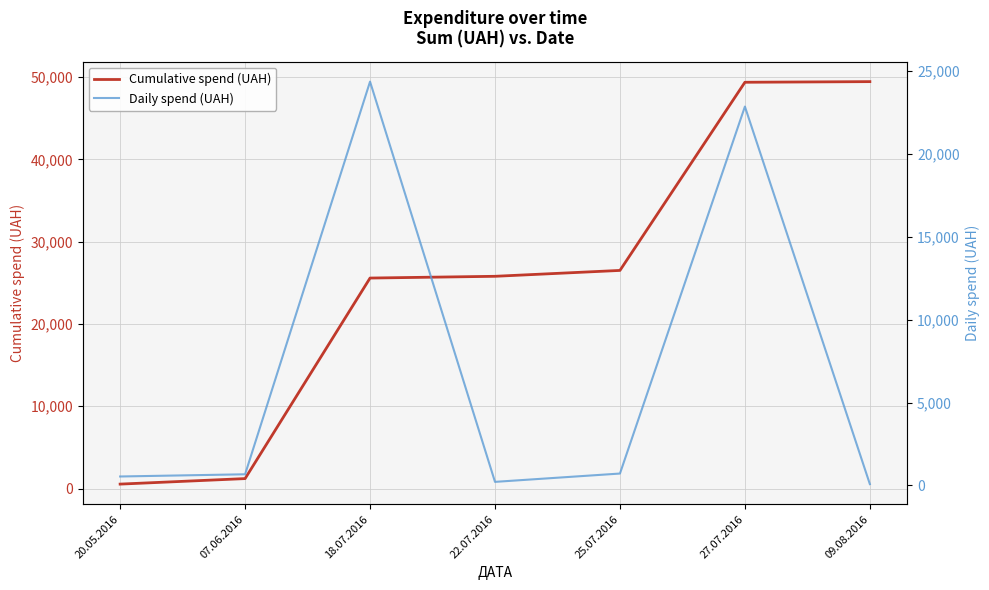

What is the total value across all series at 25.07.2016?

27218.6